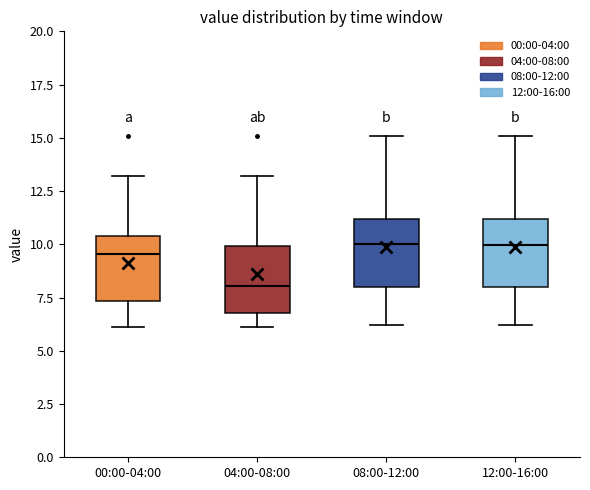

Where is the upper edge of the box for 00:00-04:00 on the y-axis? The values are not printed on the chart, so give them approximately, as read against the axis.

10.5